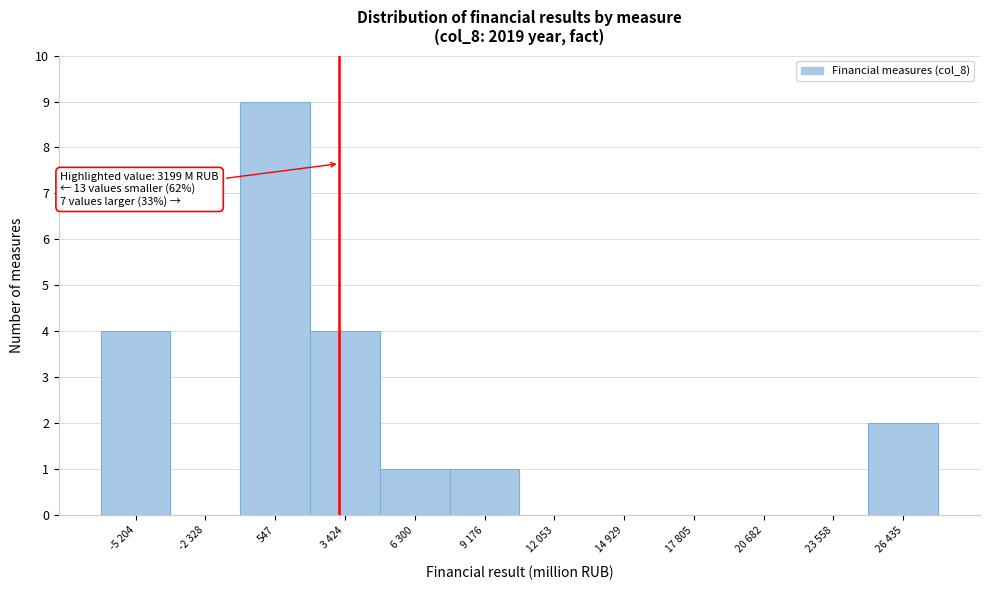

Reading right to left, extract all data points from this chart.

26 435=2	23 558=0	20 682=0	17 805=0	14 929=0	12 053=0	9 176=1	6 300=1	3 424=4	547=9	-2 328=0	-5 204=4